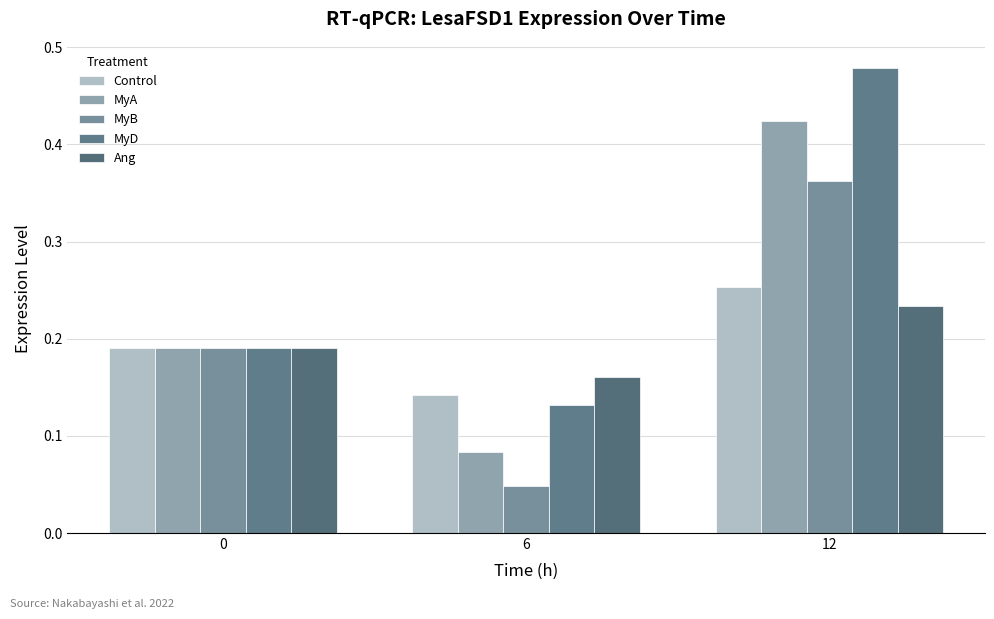

What is the spread (max minus min) of values at 6?

0.1